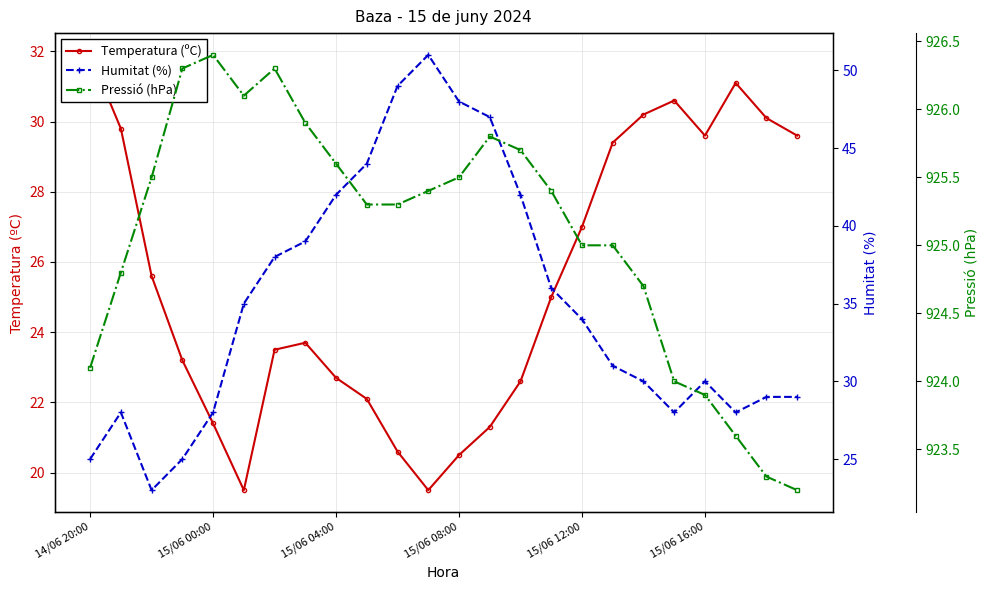

Which series has the largest total across all categories?

Pressió (hPa)